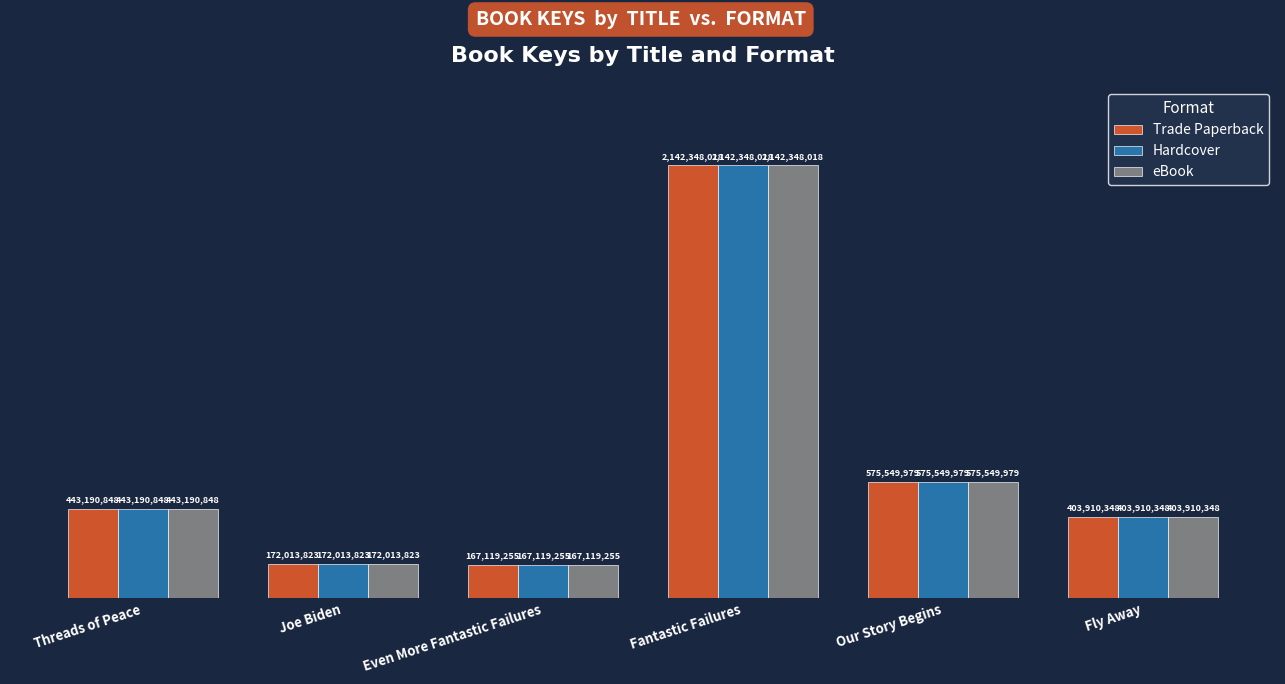

How many data points does each series have?

6